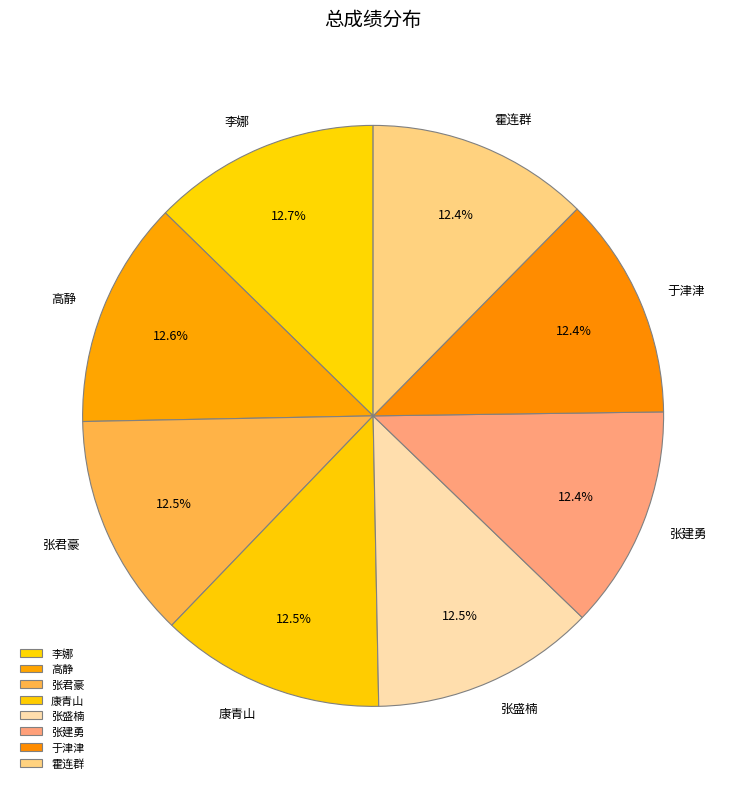

Does any single category account for the majority?

No